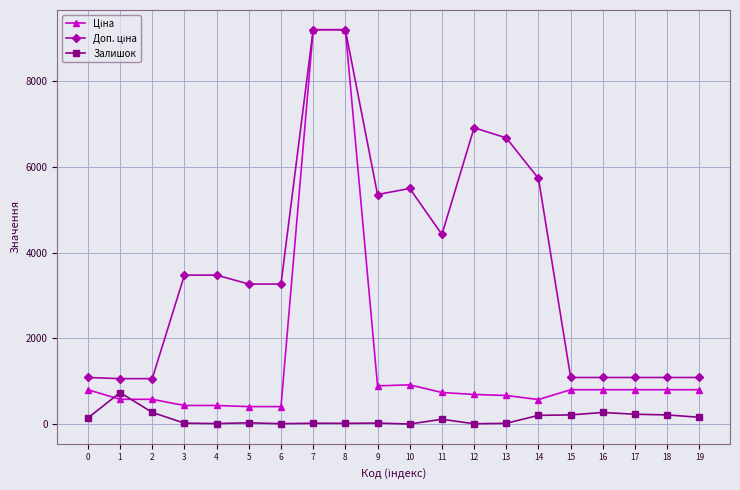

What is the maximum value shown in the chart?

9196.3